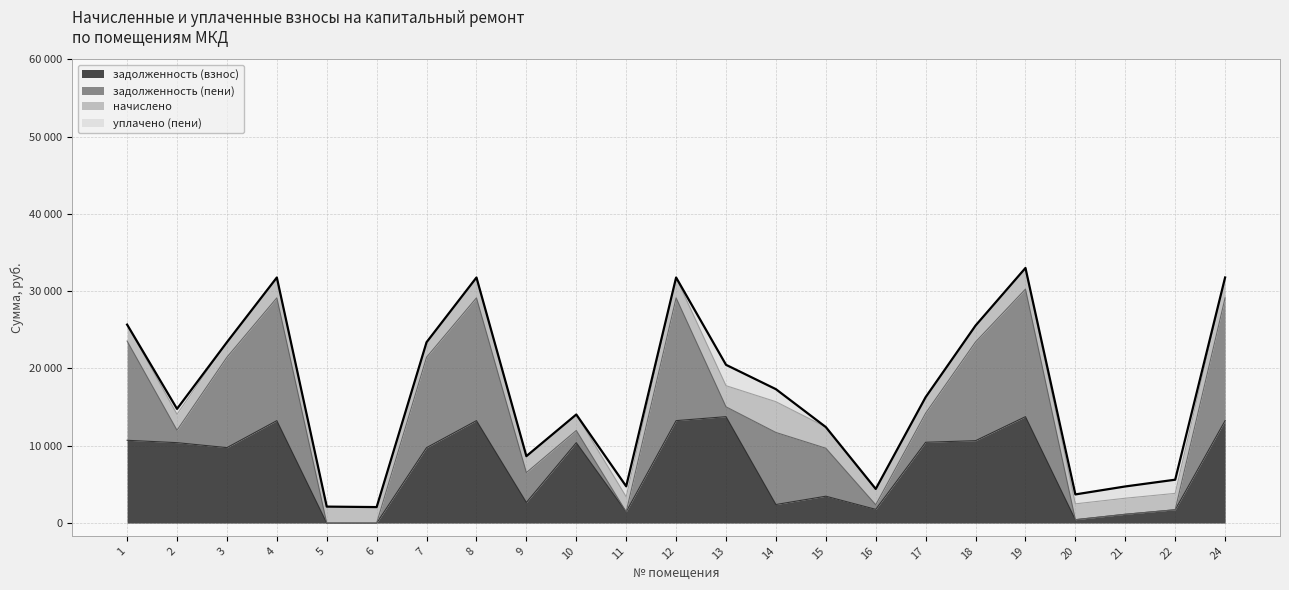

How many positive values does the задолженность (пени) series have?

17